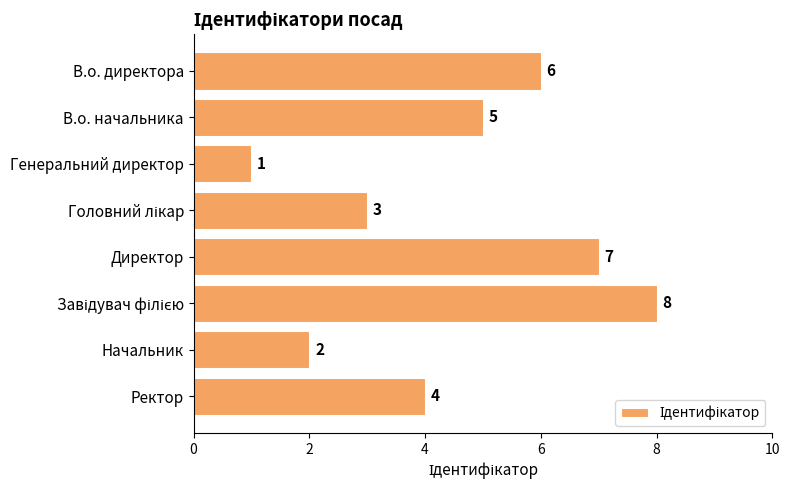

True or false: the data shows 1 at Генеральний директор.

True